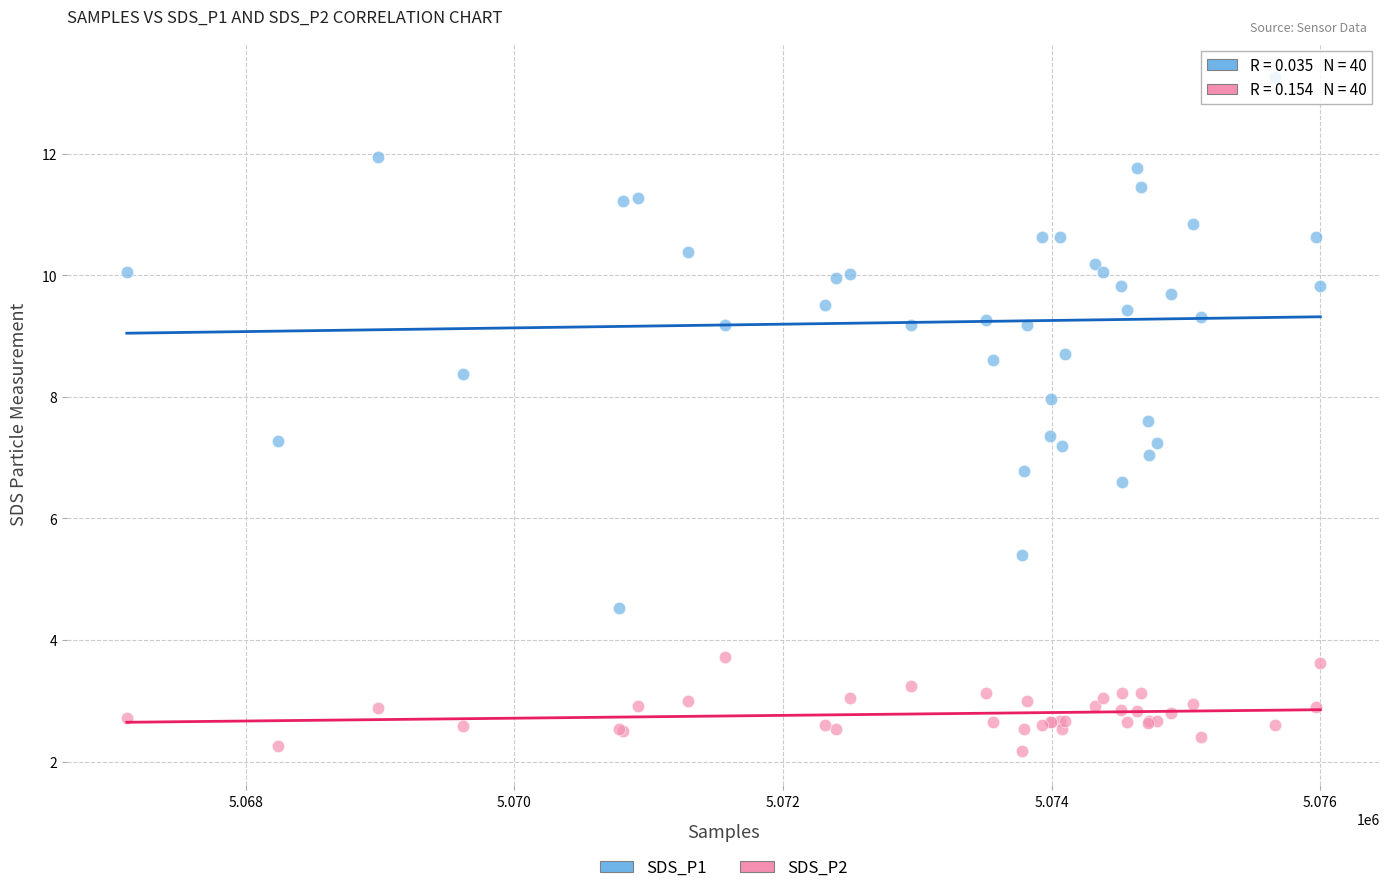

Which series contains the highest Y value?

SDS_P1